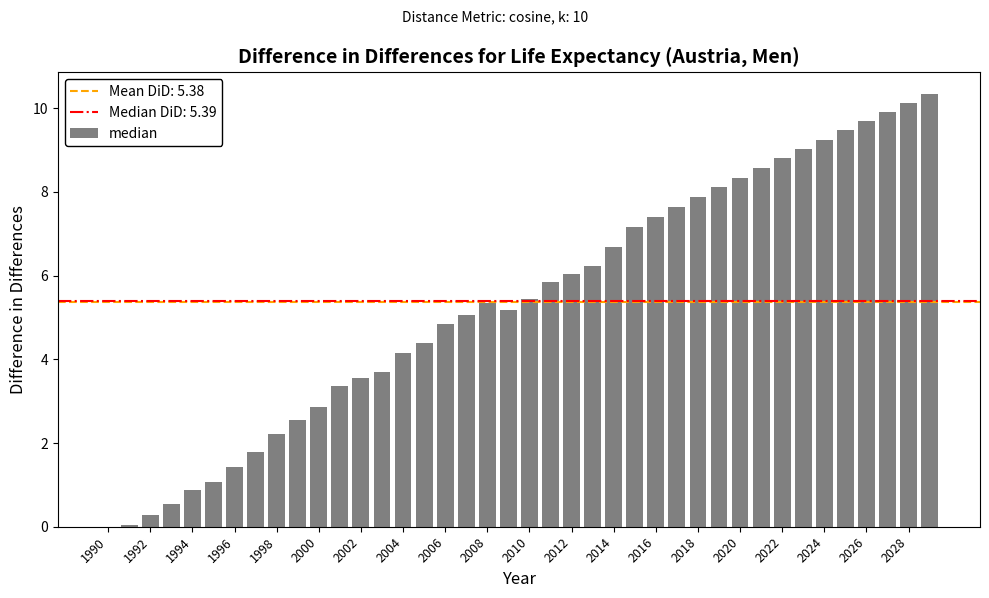

What is the maximum value shown in the chart?

10.3